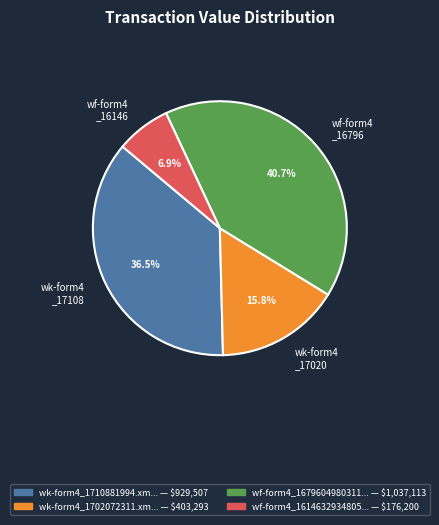

Between wf-form4 _16146 and wk-form4 _17108, which is larger?

wk-form4 _17108